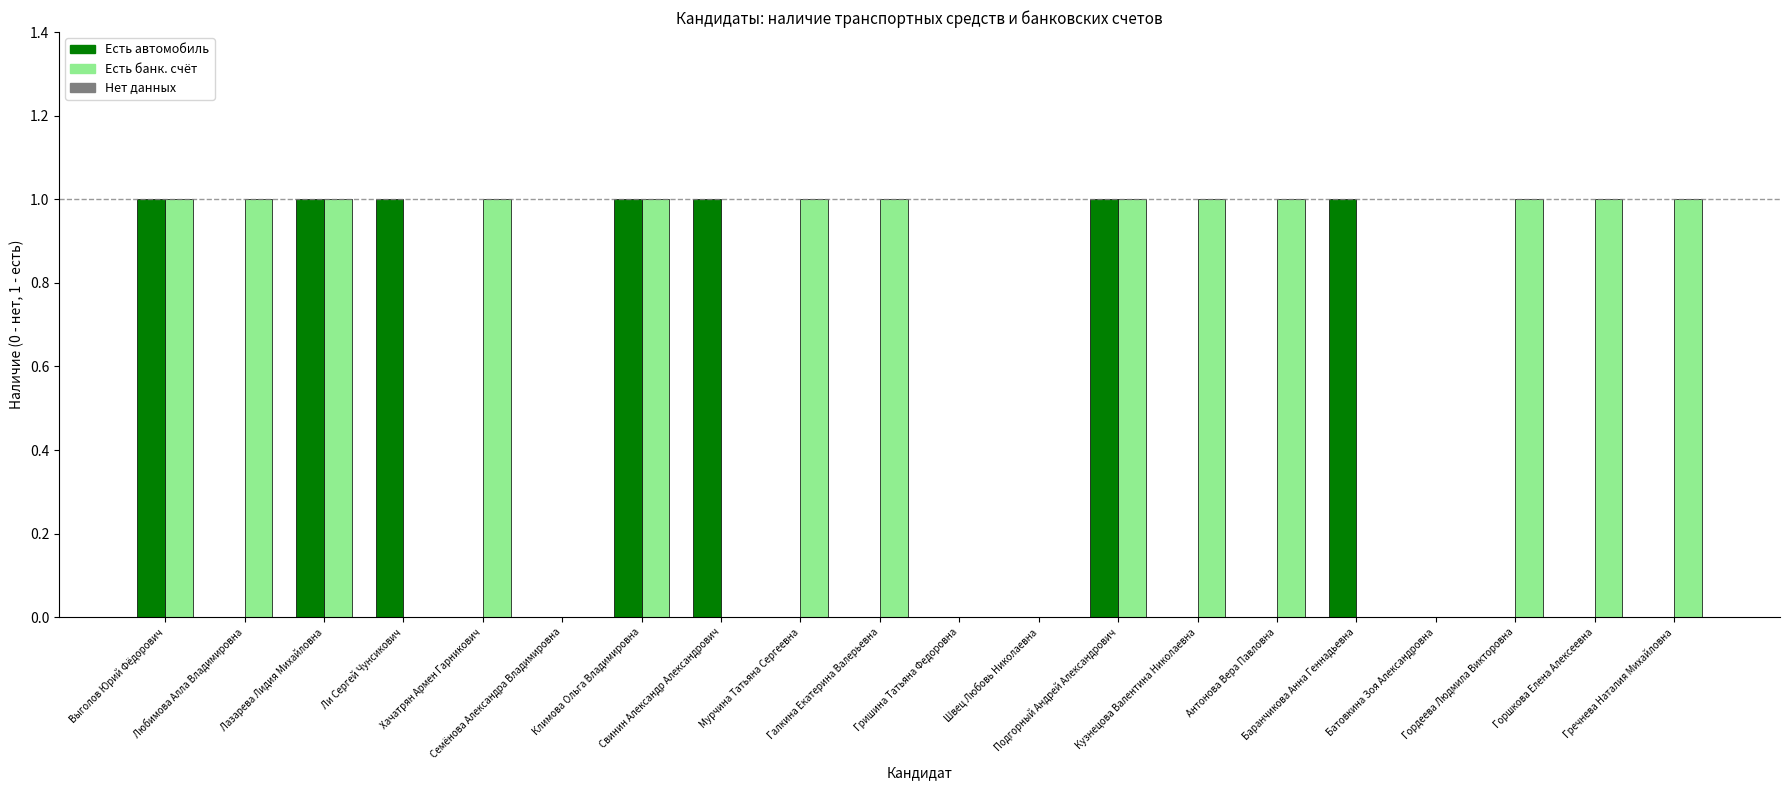

Which label corresponds to the smallest value in the chart?

Любимова Алла Владимировна